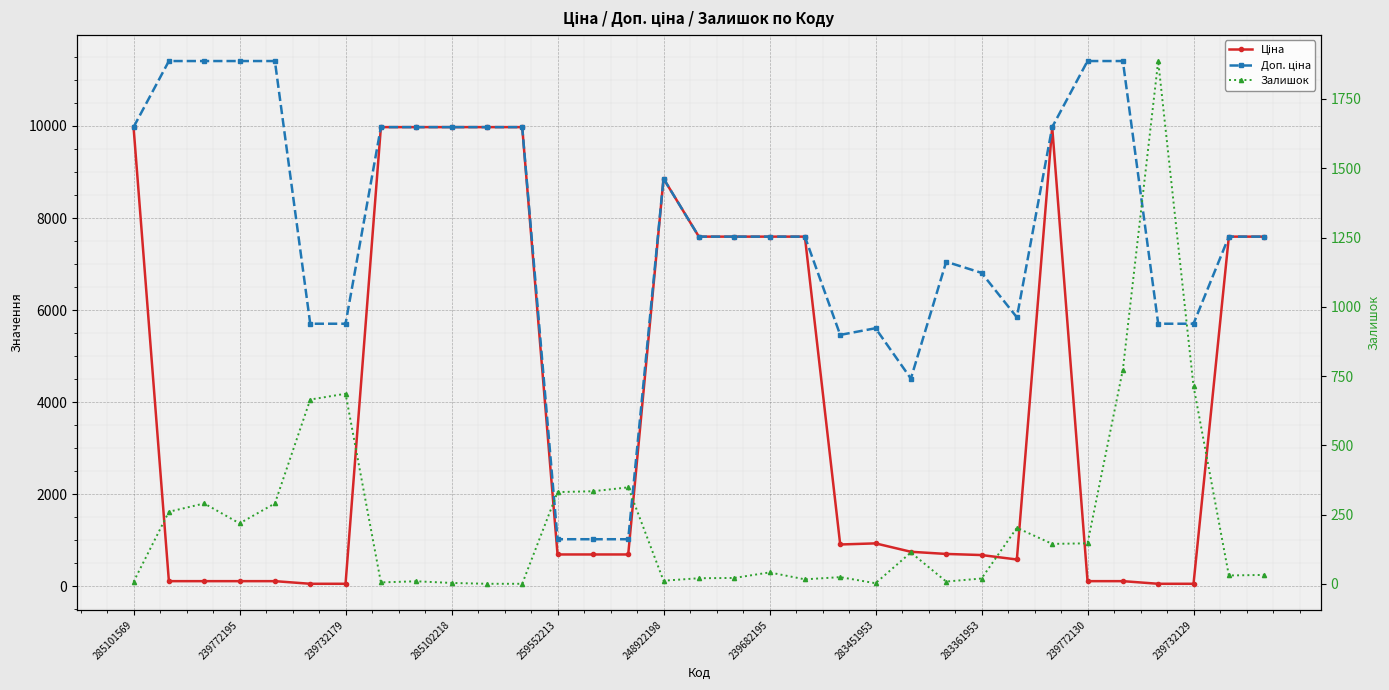

What is the difference between the maximum and minimum values in the Доп. ціна series?

10385.4